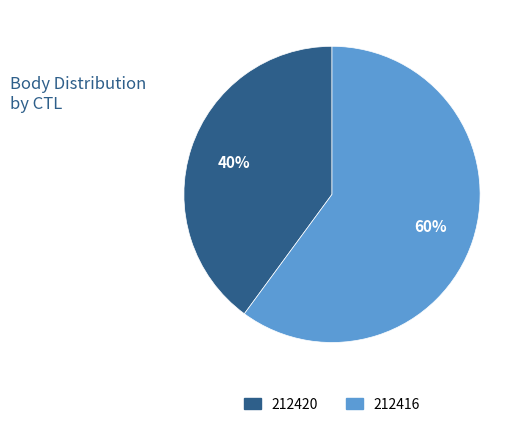

How many slices are in this pie chart?

2